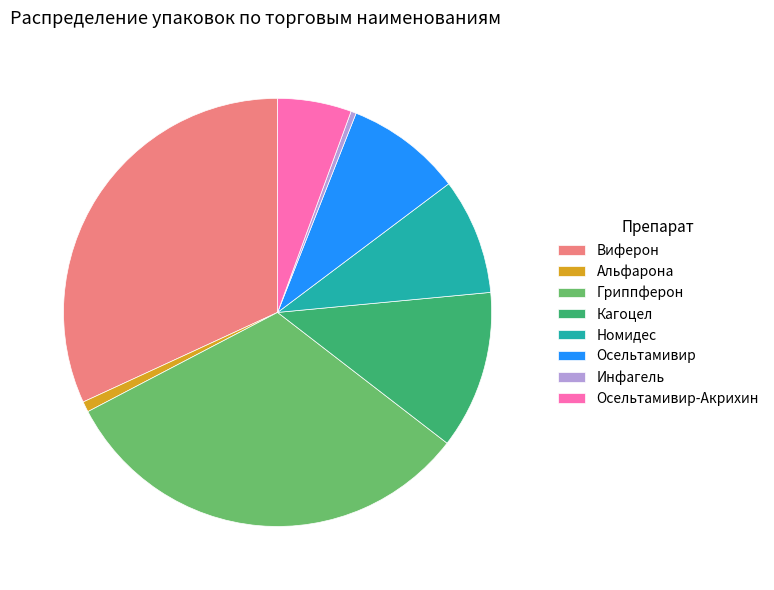

Approximately how many times larger is the value at Гриппферон compared to Кагоцел?

2.7